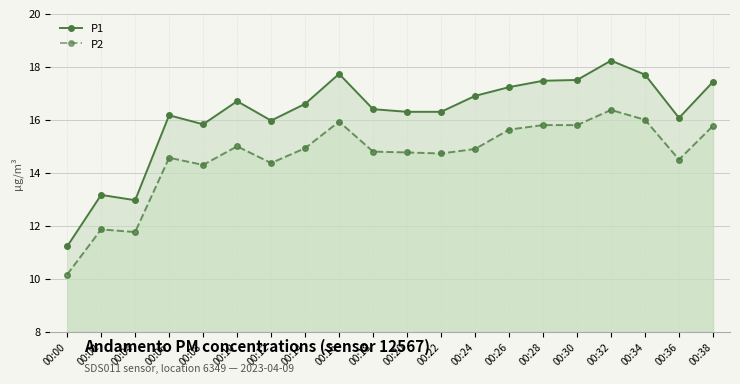

True or false: P2 and P1 cross at least once.

False